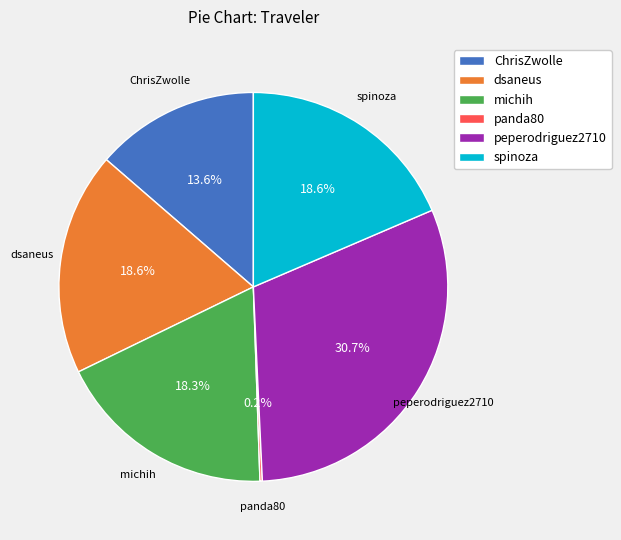

What portion of the pie excludes ChrisZwolle?

86.4%